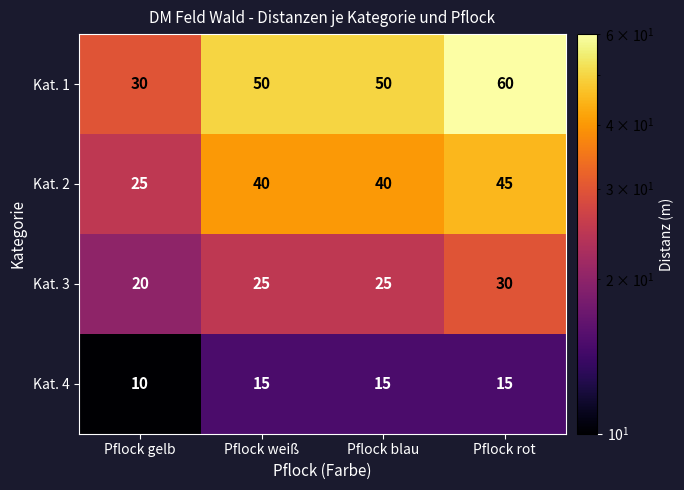

List the series in order of their overall mean, lowest first.

Kat. 4, Kat. 3, Kat. 2, Kat. 1